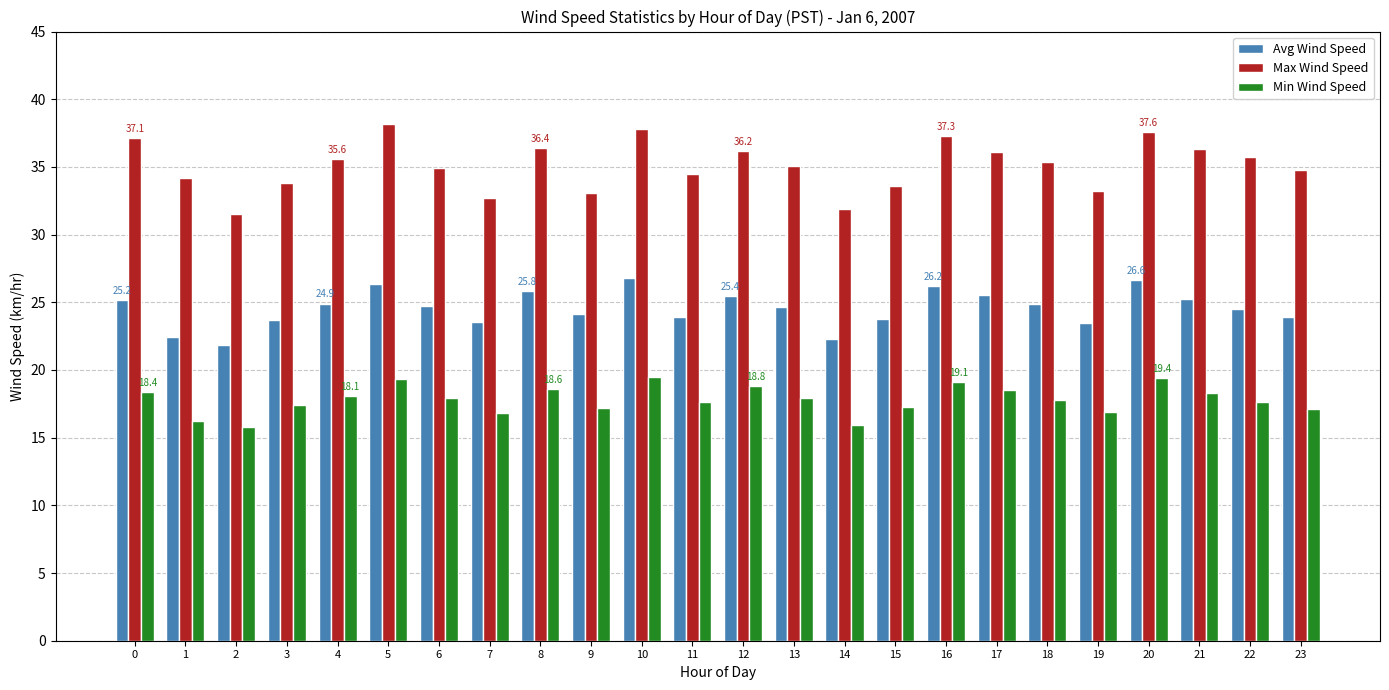

Between 13 and 20, which series saw the biggest shift?

Max Wind Speed